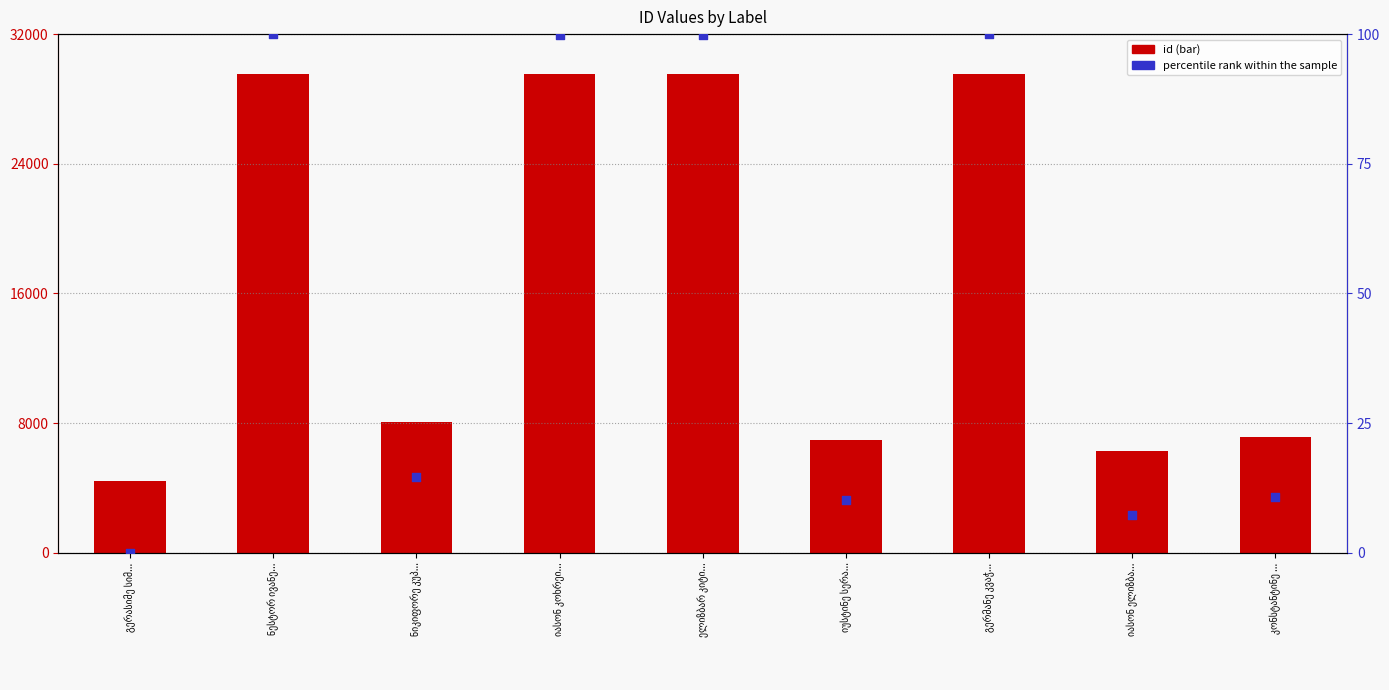

At which category is the sum across all series the highest?

გერმანე კვაჭ...